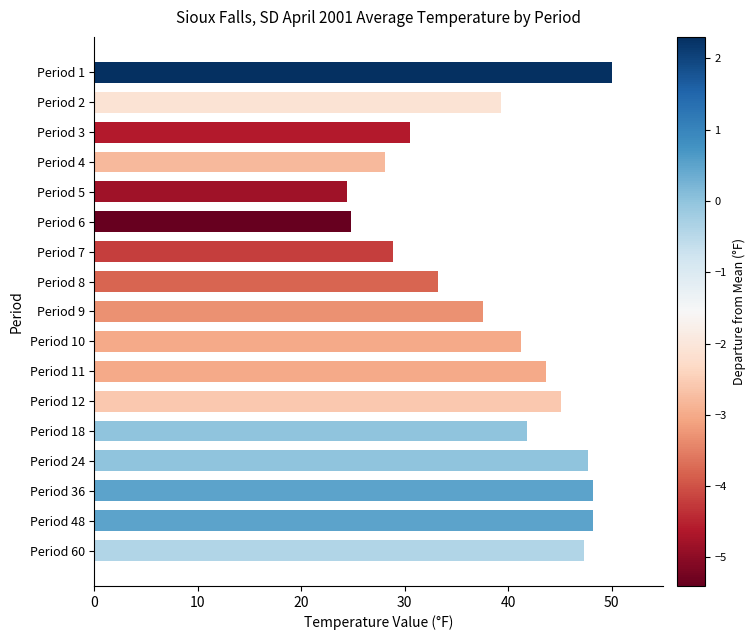

Which category has the highest value across all series?

Period 1